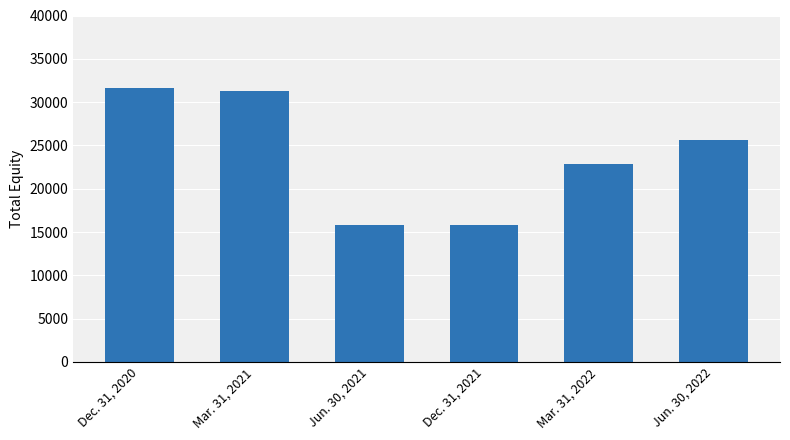

What is the difference between the second highest and minimum values?

15537